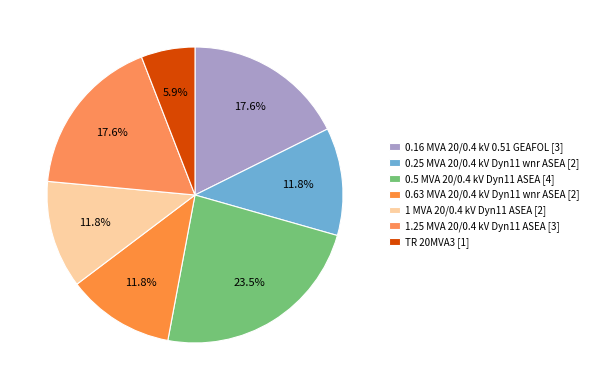

Which slice is the smallest?

TR 20MVA3